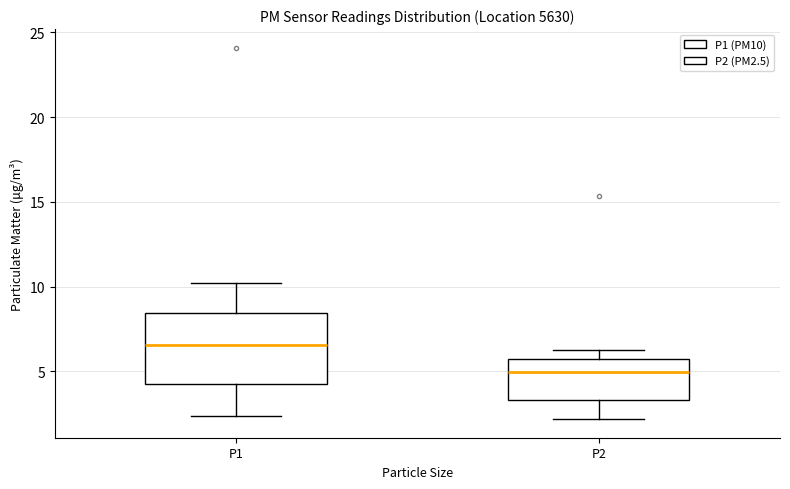

Reading left to right, read every box against the y-axis: the position of its median line, the range the box covers, and the ends of its whiskers. The values are not printed on the chart, so give them approximately, as read against the axis.

P1: median 6.5, box 4.5 to 8.5, whiskers 2.5 to 10.0
P2: median 5.0, box 3.5 to 5.5, whiskers 2.0 to 6.5